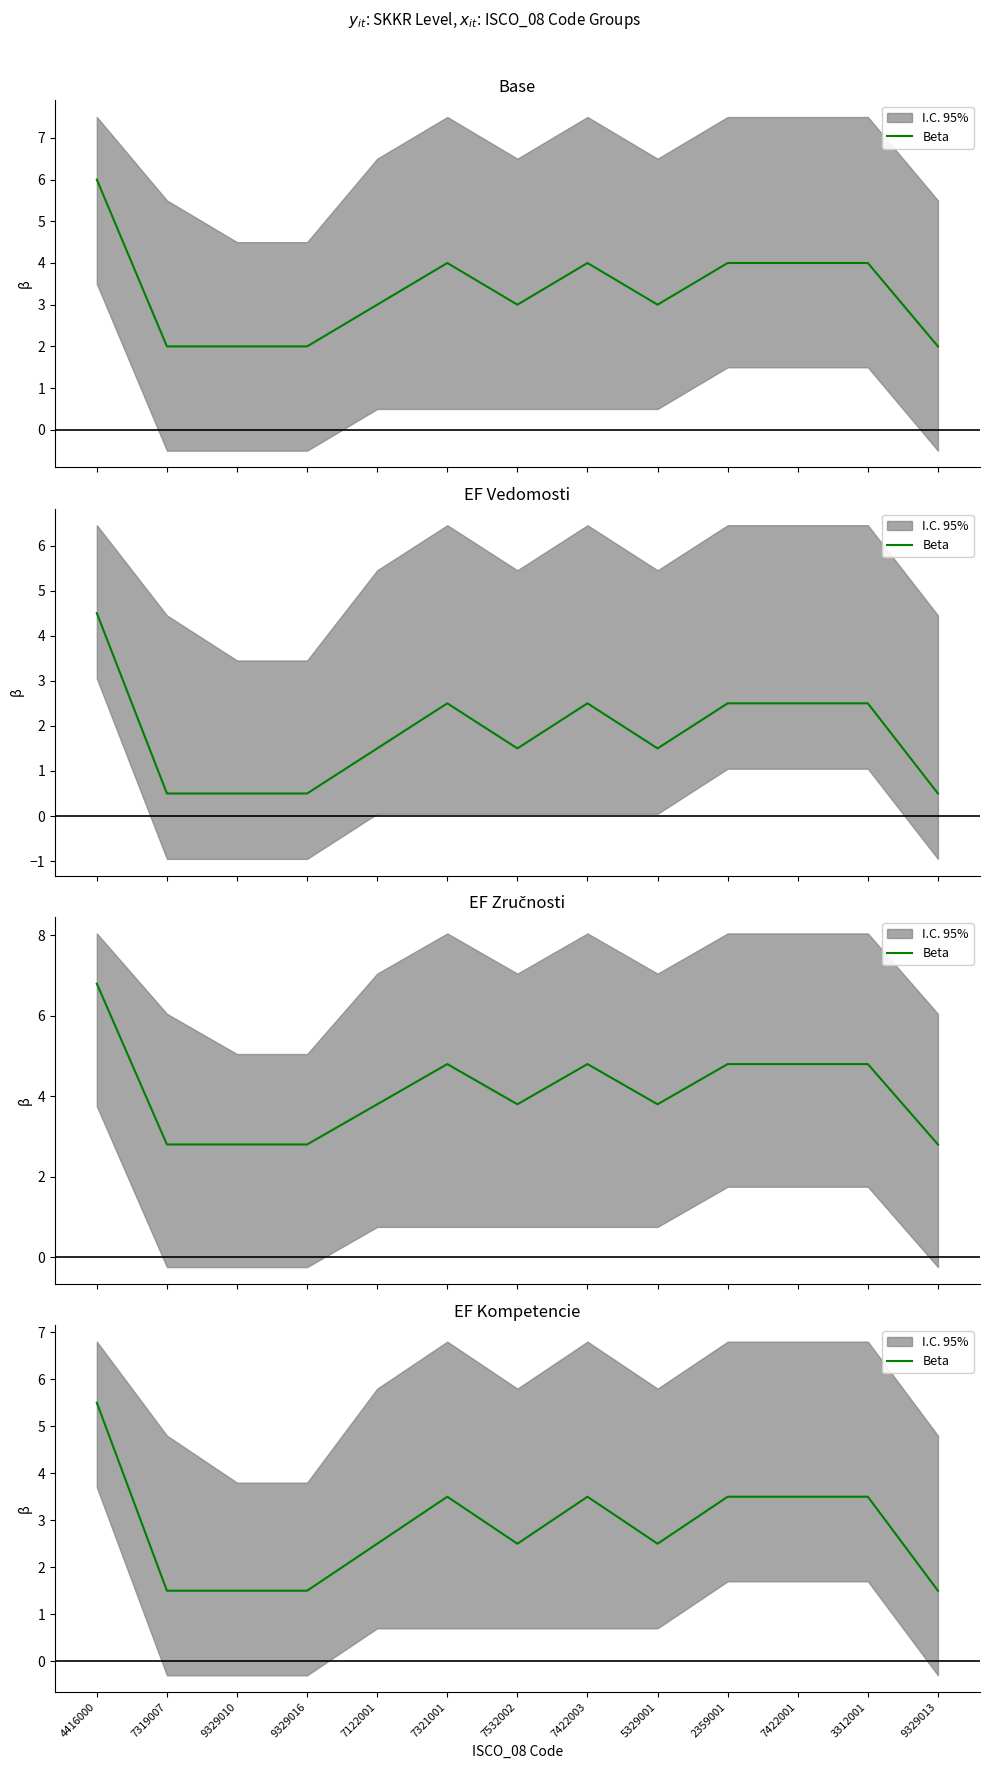

At which label does the data first exceed 2?

4416000